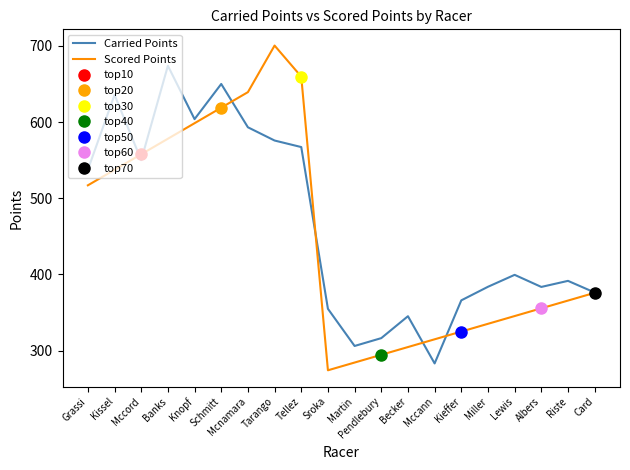

What is the smallest value displayed?

274.1